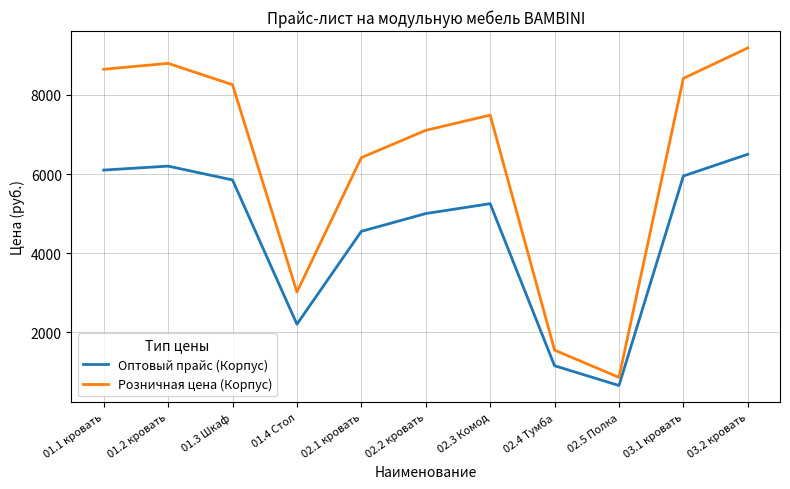

Read the Оптовый прайс (Корпус) value at 03.2 кровать, to the nearest 100.

6500